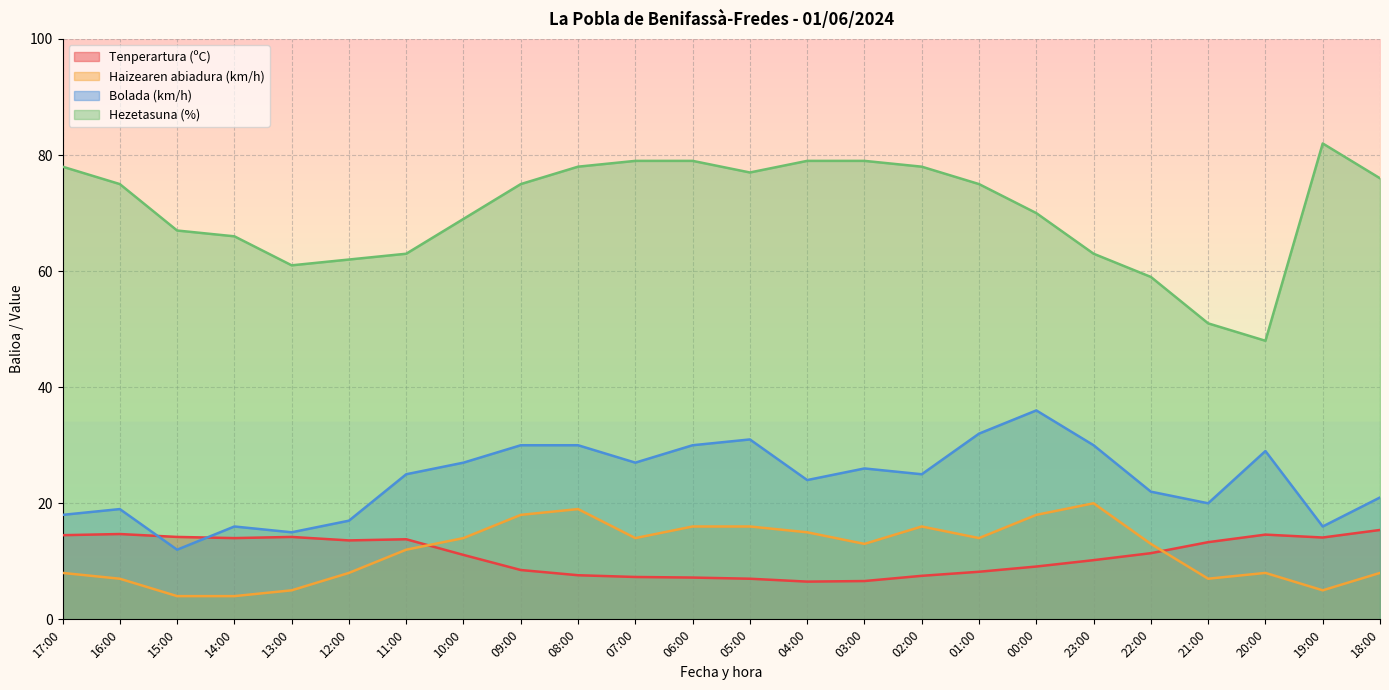

What is the highest value of the Bolada (km/h) series?

36.0